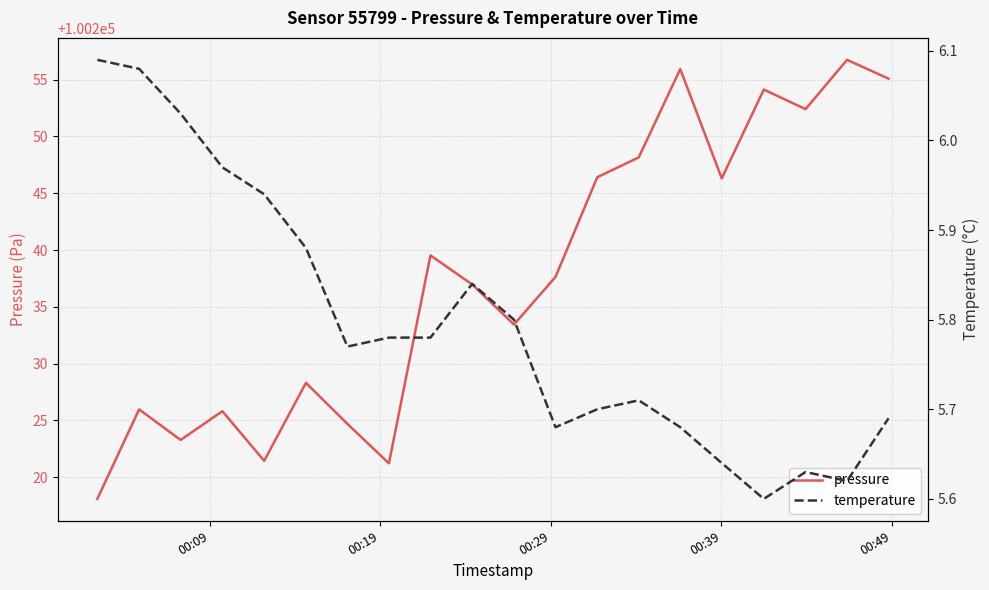

At how many categories does at least one series exceed 36223?

20